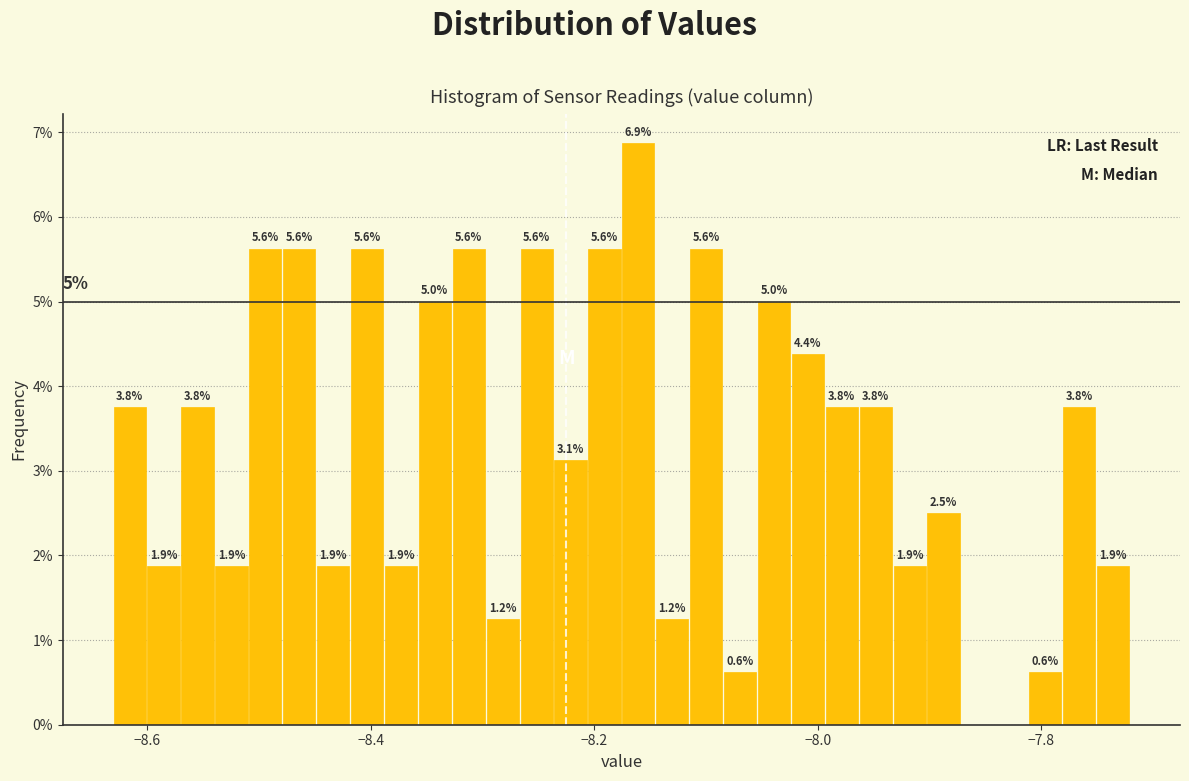

Read against the x-axis, roughly where is the centre of the tallest bar?

-8.16